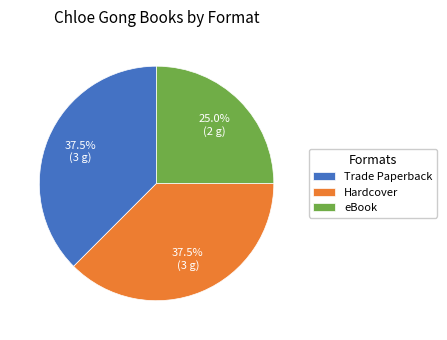

What is the ratio of the value at Hardcover to the value at eBook?

1.5